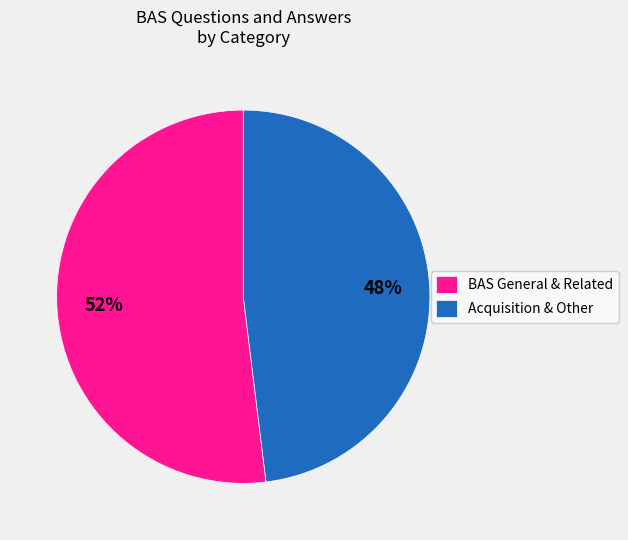

Do Acquisition & Other and BAS General & Related together represent more than half of the pie?

Yes